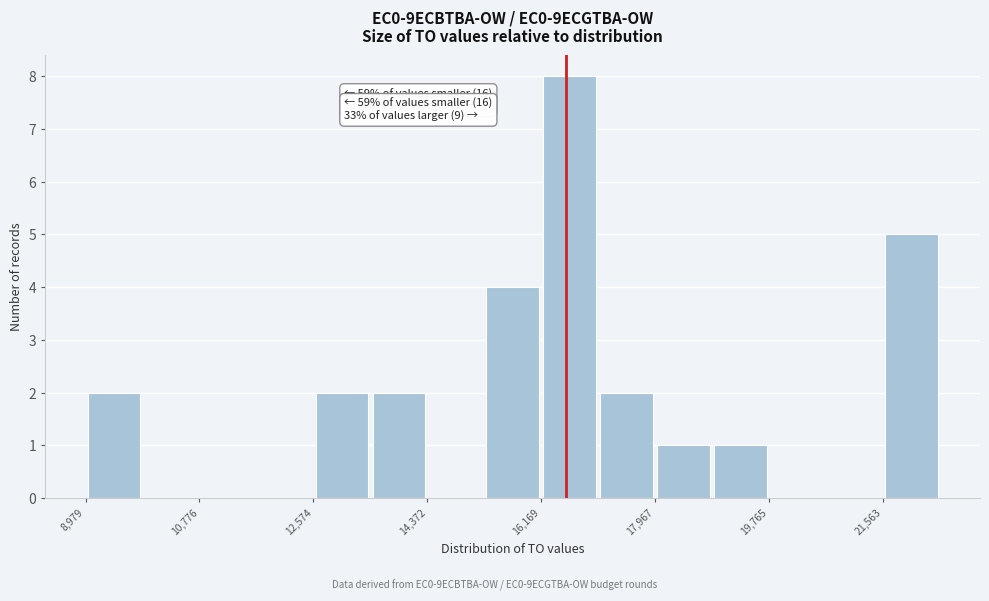

Which range on the x-axis has the tallest bar?

16200 to 17000